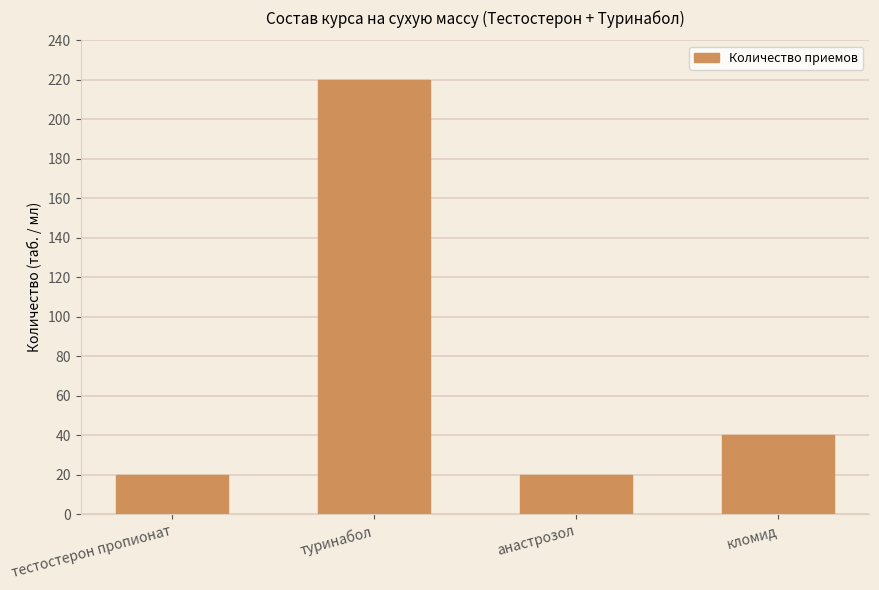

What is the difference between the maximum and minimum values?

200